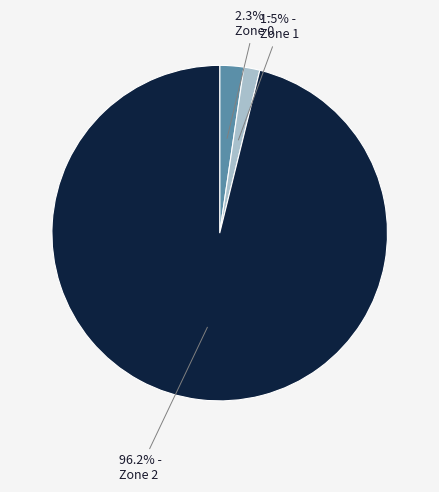

How many slices are in this pie chart?

3